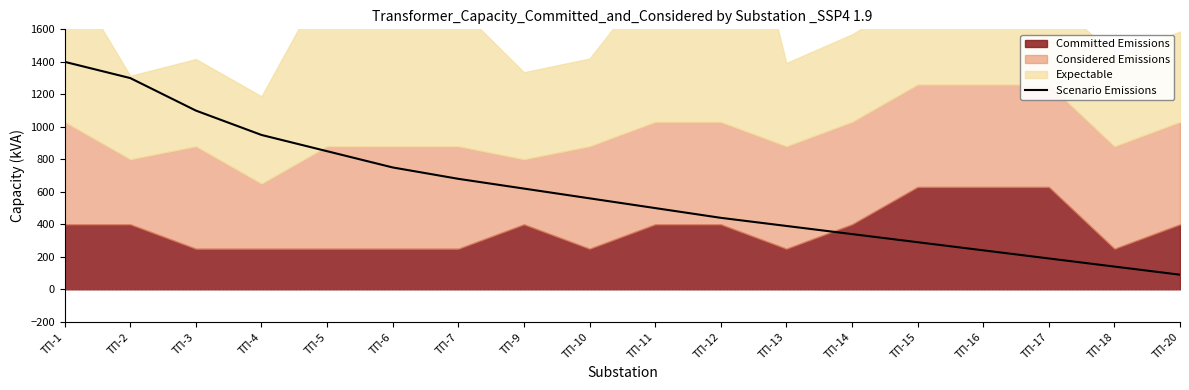

Rank the categories by value from lowest to highest.

ТП-20, ТП-18, ТП-17, ТП-16, ТП-15, ТП-14, ТП-13, ТП-12, ТП-11, ТП-10, ТП-9, ТП-7, ТП-6, ТП-5, ТП-4, ТП-3, ТП-2, ТП-1